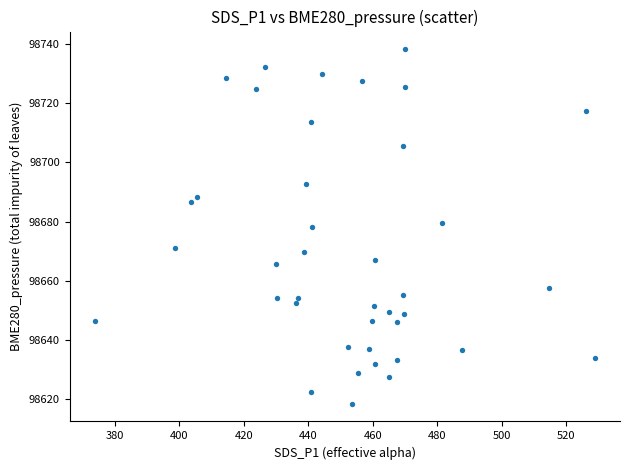

What is the range of Y values (max minus min)?

120.1